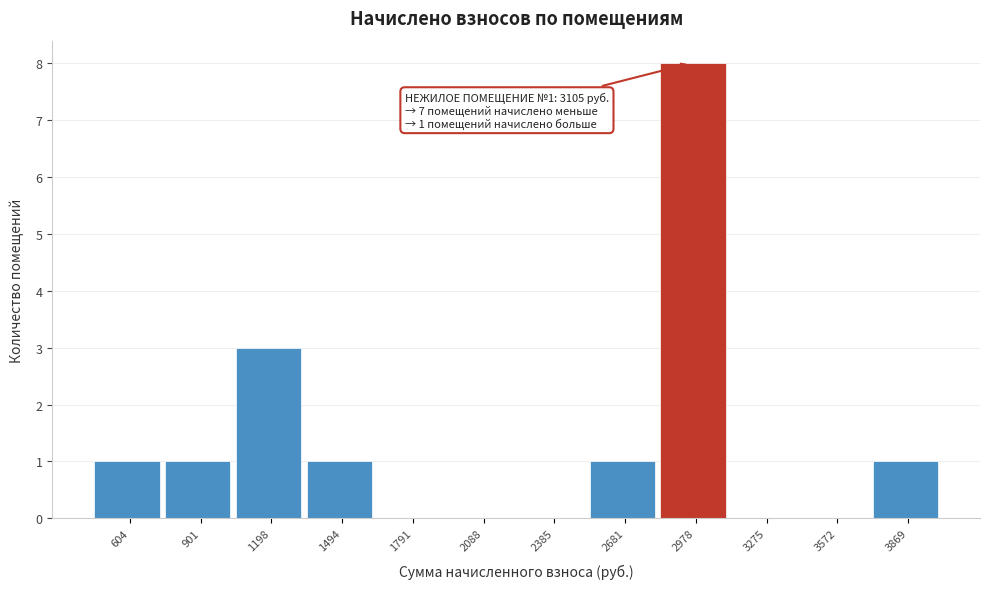

Reading right to left, transcribe all the data shown in this chart.

3869=1	3572=0	3275=0	2978=8	2681=1	2385=0	2088=0	1791=0	1494=1	1198=3	901=1	604=1